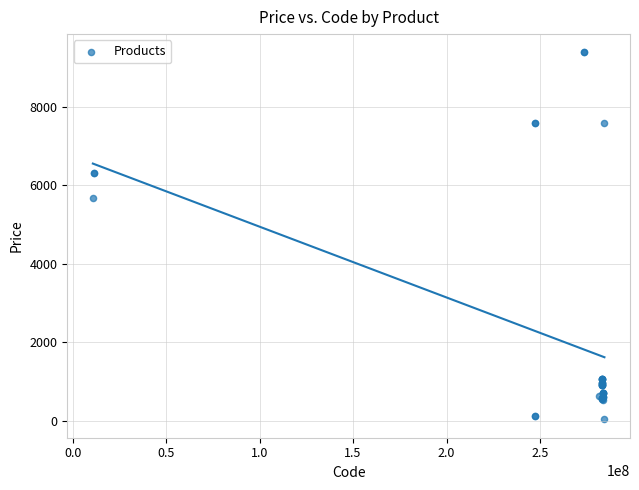

What Y value in the scatter plot is closest to 4708?

5673.8